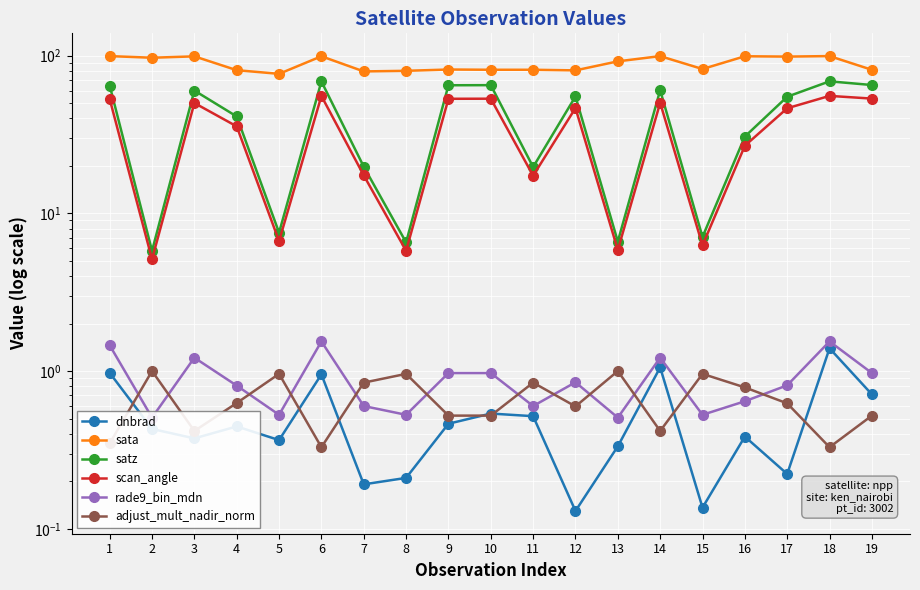

Where is the first local maximum for satz?

3